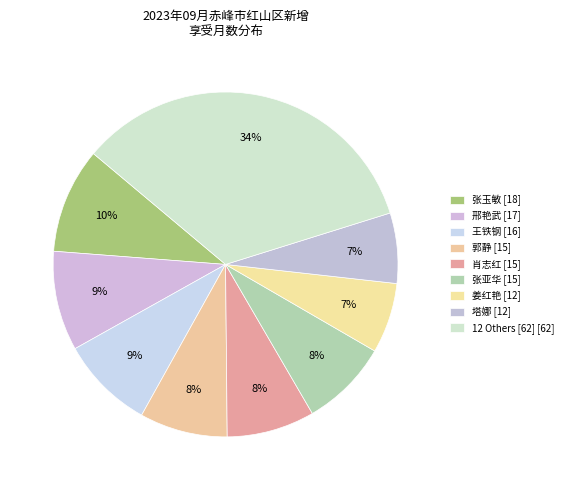

How many slices are in this pie chart?

9